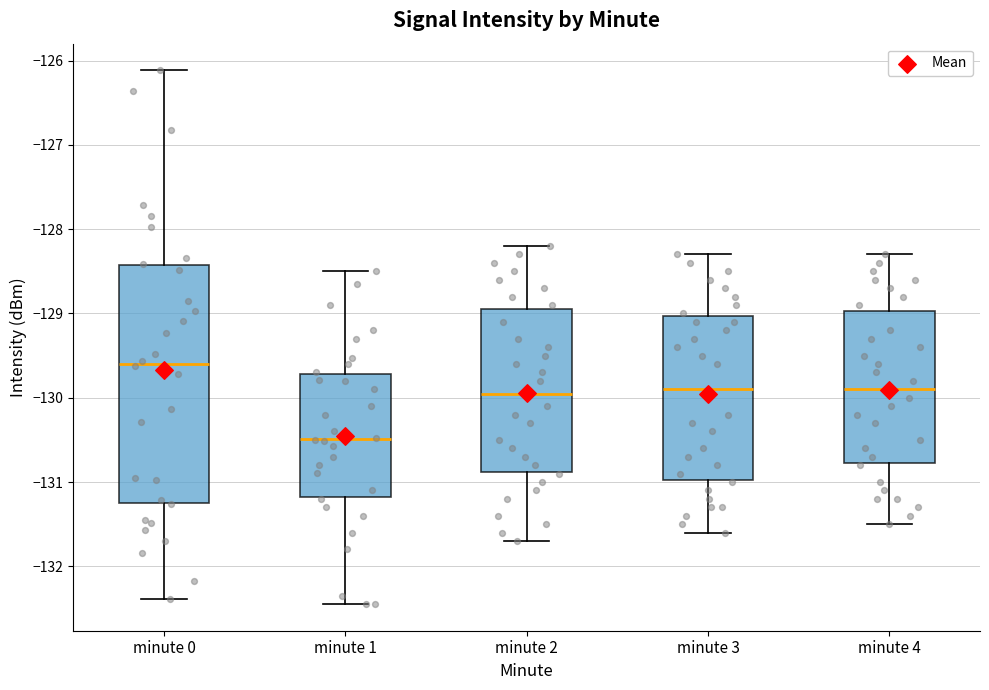

Where does the lower whisker of the box for minute 3 end on the y-axis? The values are not printed on the chart, so give them approximately, as read against the axis.

-131.6